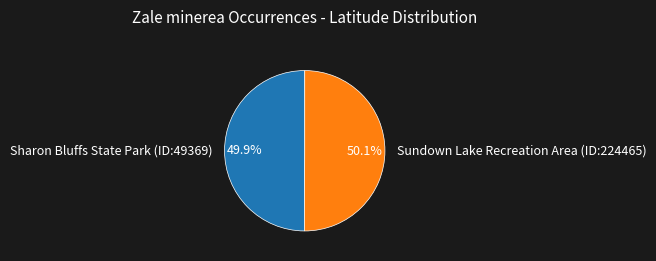

What percentage is the Sharon Bluffs State Park (ID:49369) slice, to the nearest percent?

50%